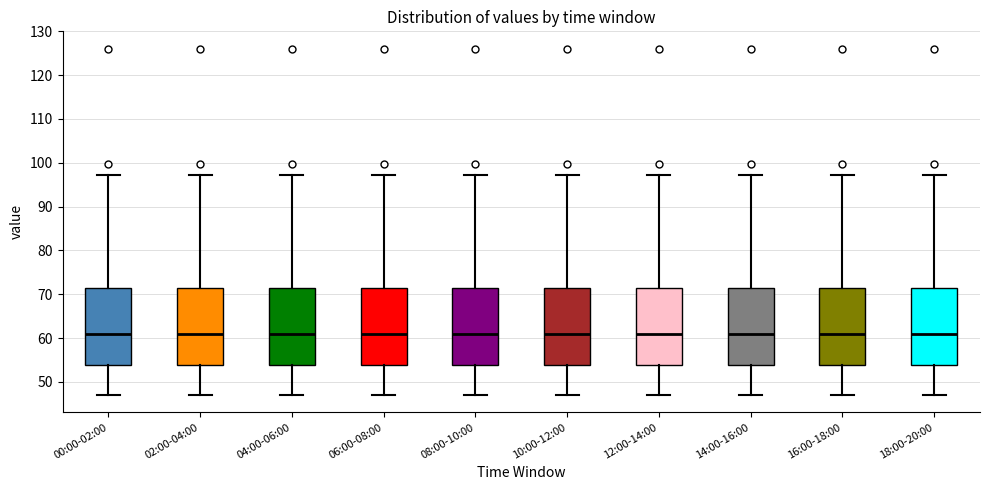

Where does the upper whisker of the box for 14:00-16:00 end on the y-axis? The values are not printed on the chart, so give them approximately, as read against the axis.

97